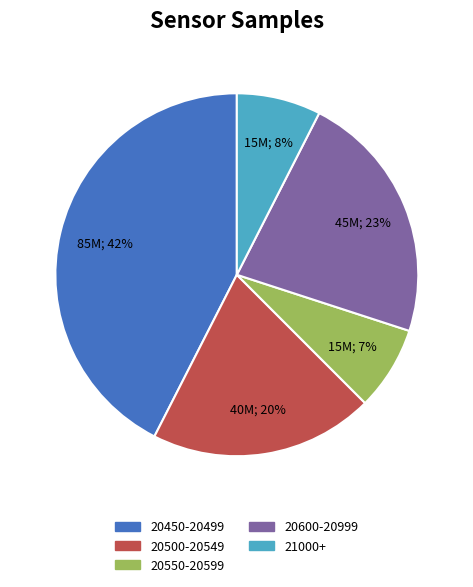

Is there any slice that represents more than half of the pie?

No